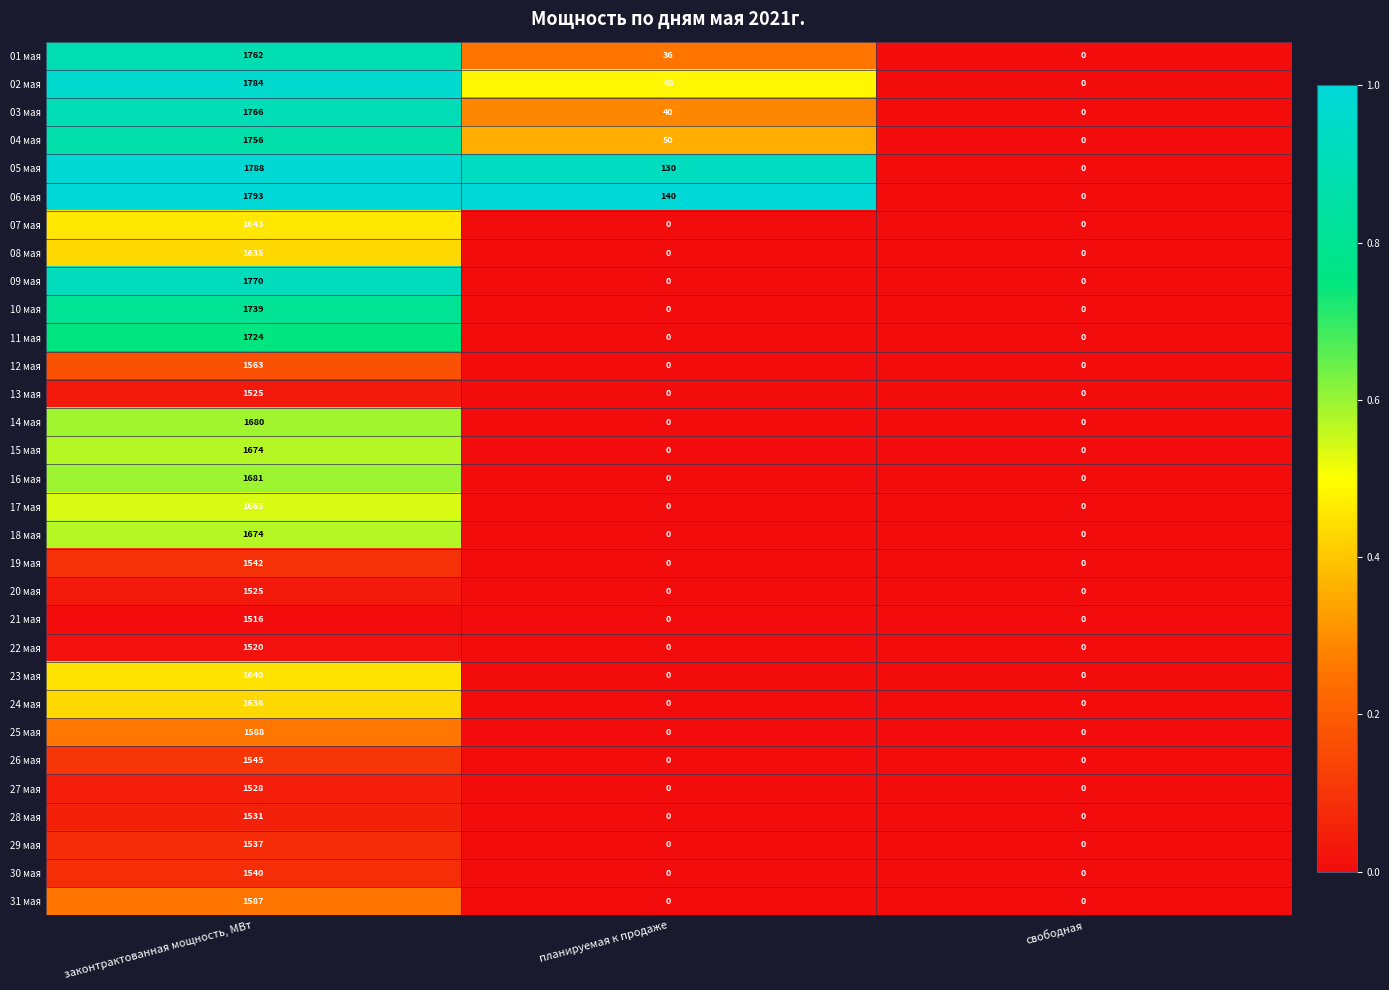

True or false: 27 мая has a value of 0 at свободная.

True